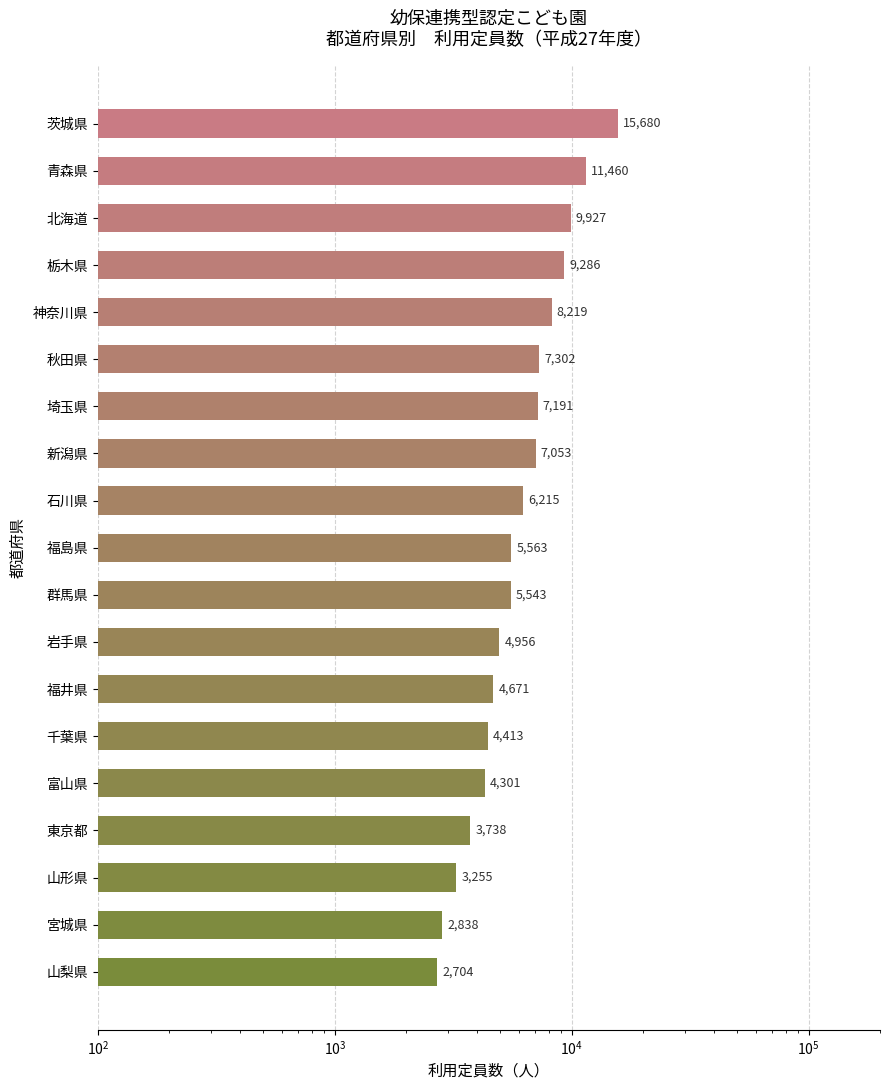

Read the value at 新潟県.

7053